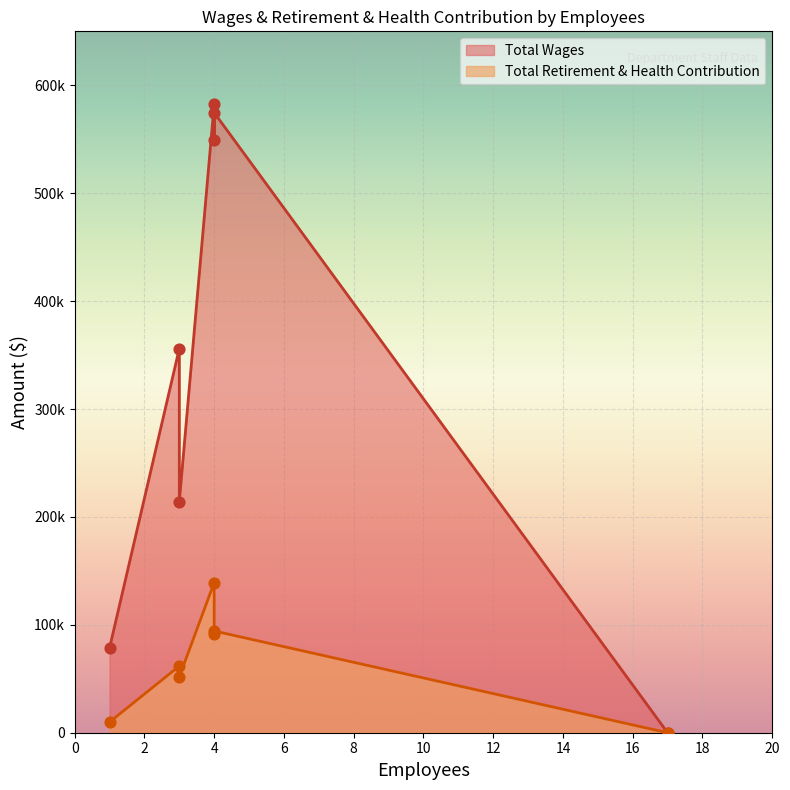

Which series reaches the maximum Y coordinate?

Total Wages